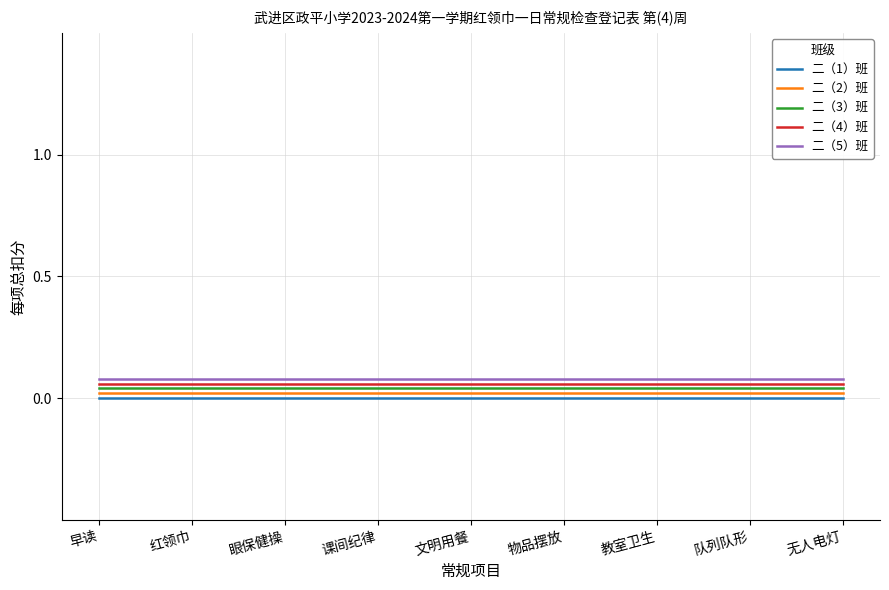

The 二（1）班 series shows 0.0 at 眼保健操. True or false?

True